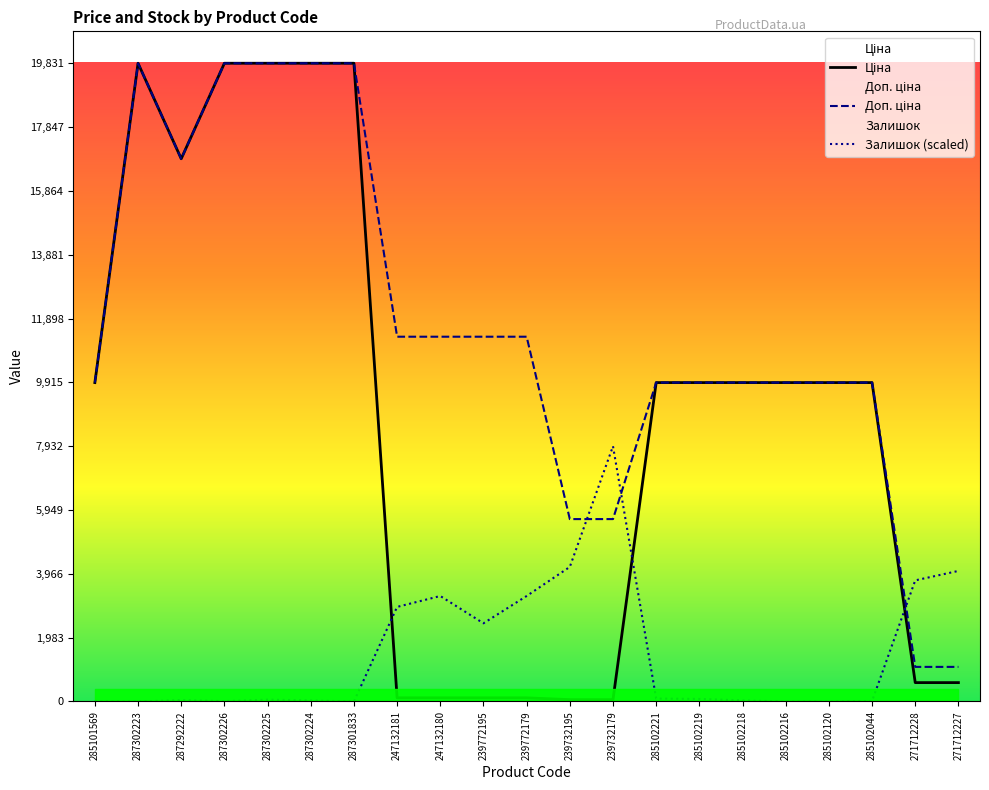

Rank the series by their maximum value, from highest to lowest.

Ціна, Доп. ціна, Залишок (scaled)